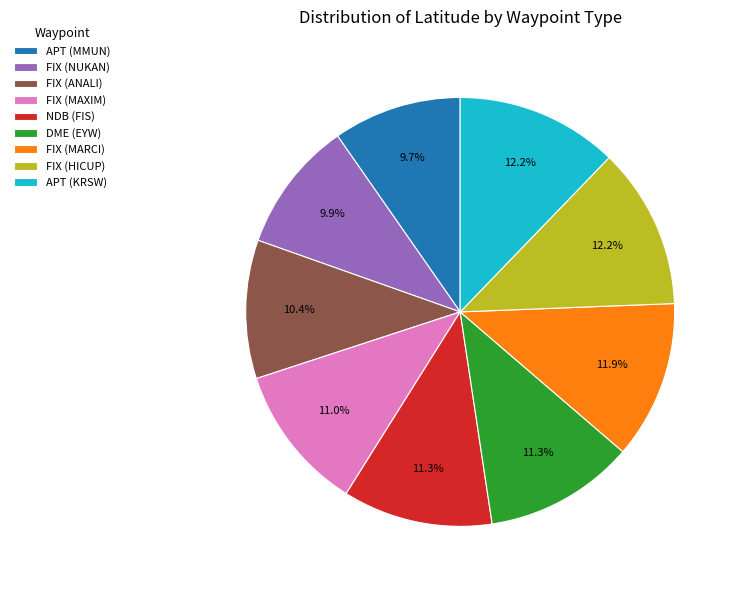

Does NDB (FIS) account for over 50% of the chart?

No